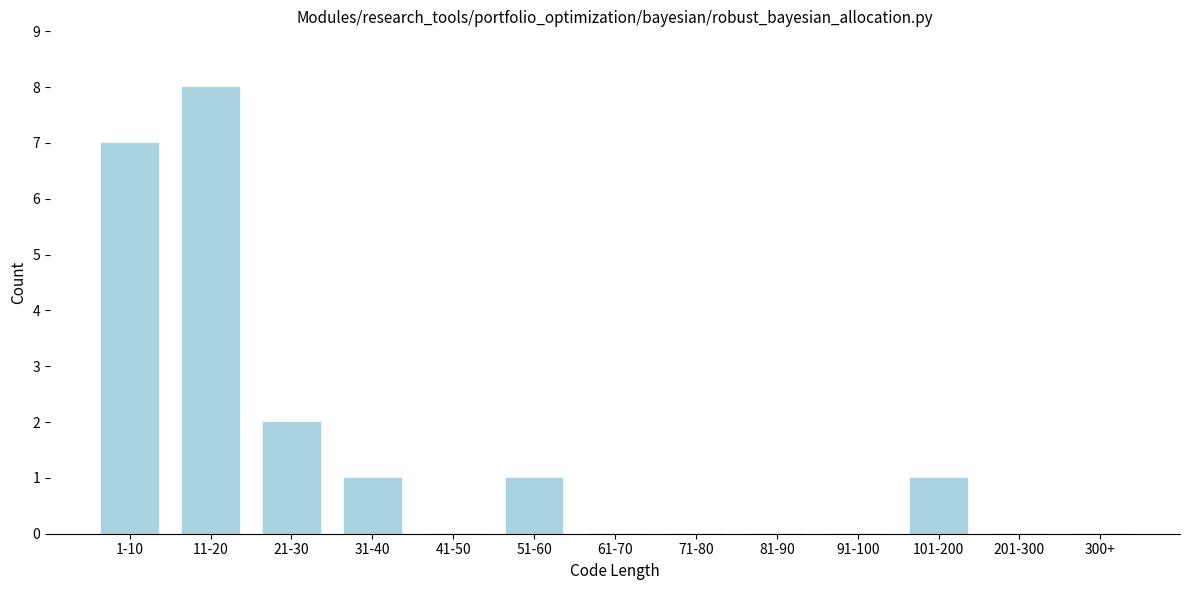

Reading left to right, extract all data points from this chart.

1-10=7	11-20=8	21-30=2	31-40=1	41-50=0	51-60=1	61-70=0	71-80=0	81-90=0	91-100=0	101-200=1	201-300=0	300+=0